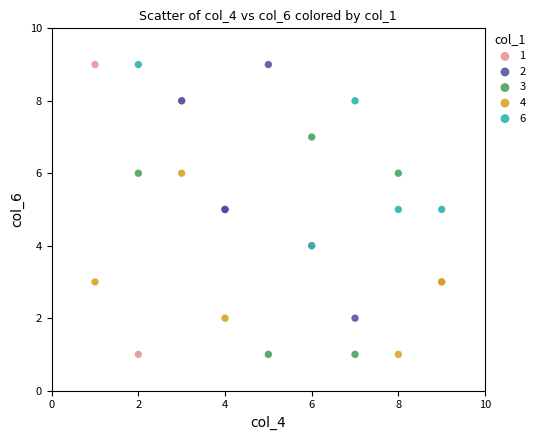

Which series has the widest spread of Y values?

1